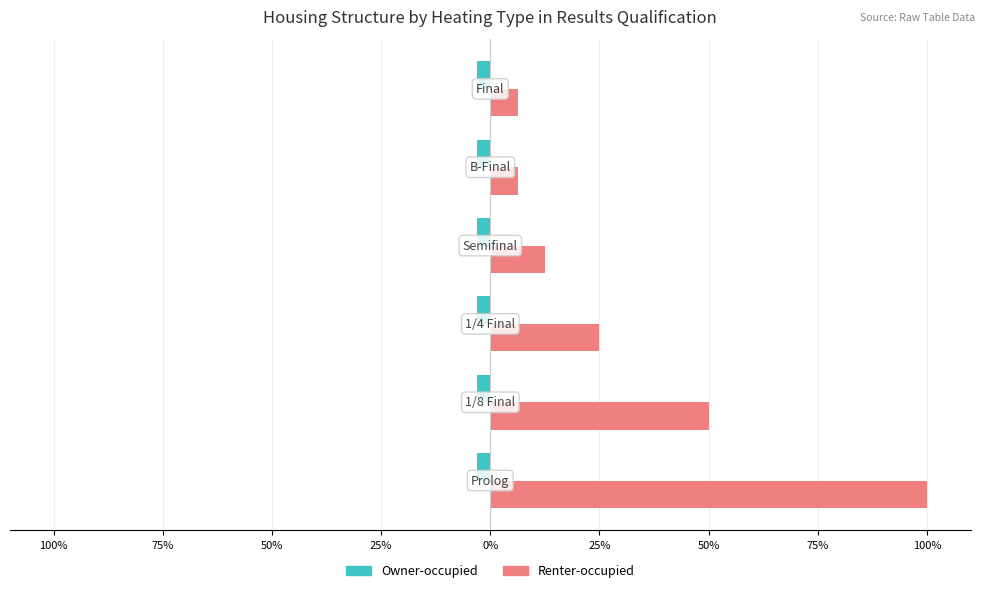

Which series has the largest total across all categories?

Renter-occupied